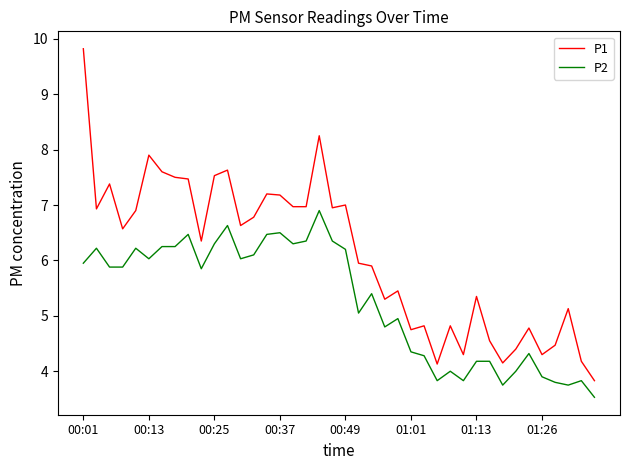

Rank the series by their average value, from highest to lowest.

P1, P2